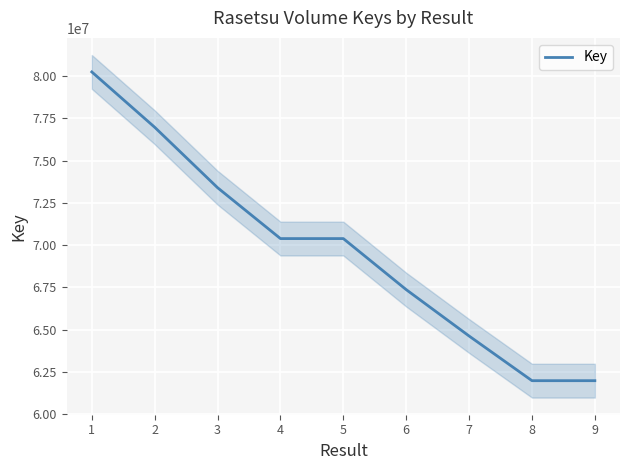

What is the difference between the maximum and minimum values?

18254189